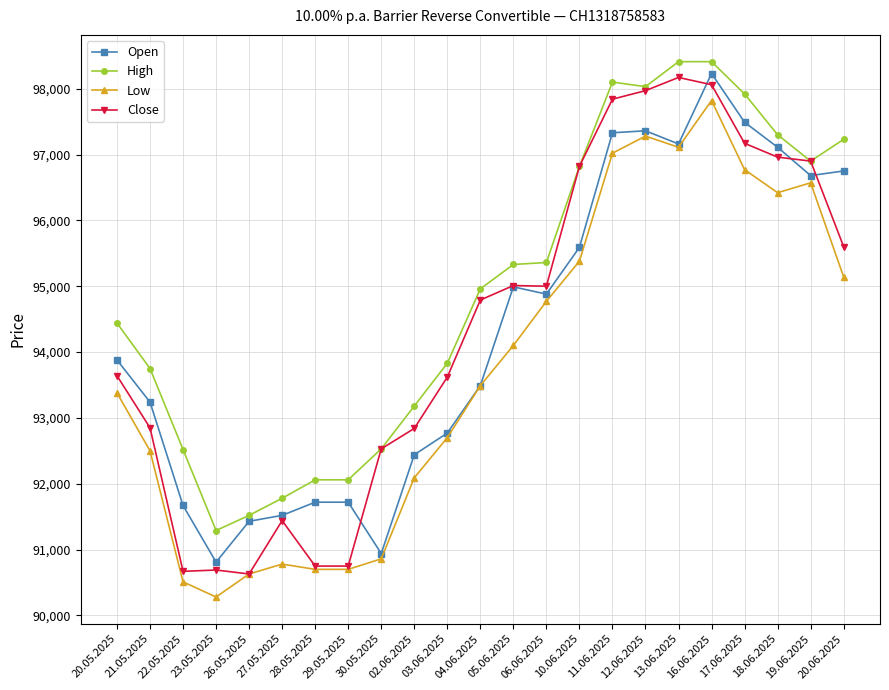

Which series changed the most between 21.05.2025 and 04.06.2025?

Close